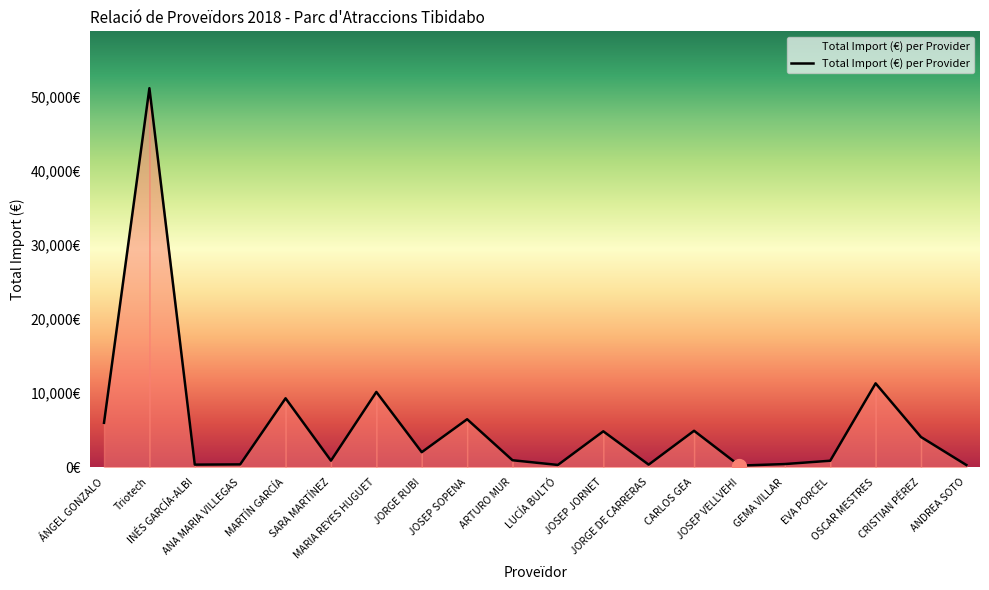

Rank the categories by value from highest to lowest.

Triotech, OSCAR MESTRES, MARIA REYES HUGUET, MARTÍN GARCÍA, JOSEP SOPENA, ÁNGEL GONZALO, CARLOS GEA, JOSEP JORNET, CRISTIAN PÉREZ, JORGE RUBI, ARTURO MUR, SARA MARTÍNEZ, EVA PORCEL, GEMA VILLAR, ANA MARIA VILLEGAS, INÉS GARCÍA-ALBI, JORGE DE CARRERAS, LUCÍA BULTÓ, ANDREA SOTO, JOSEP VELLVEHI